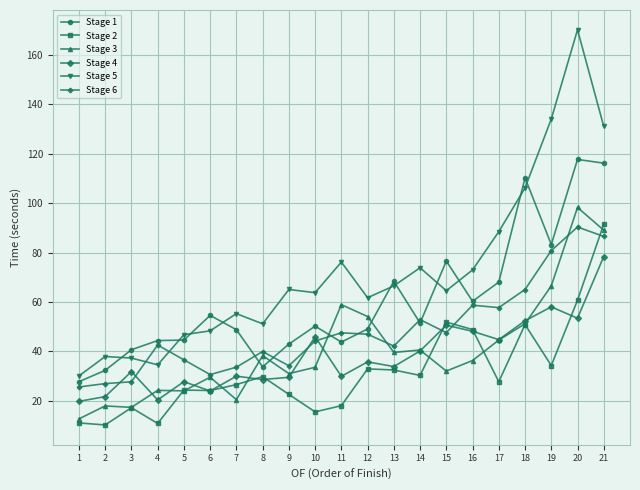

At 4, list the series in order from largest to smallest.

Stage 1, Stage 6, Stage 5, Stage 3, Stage 4, Stage 2